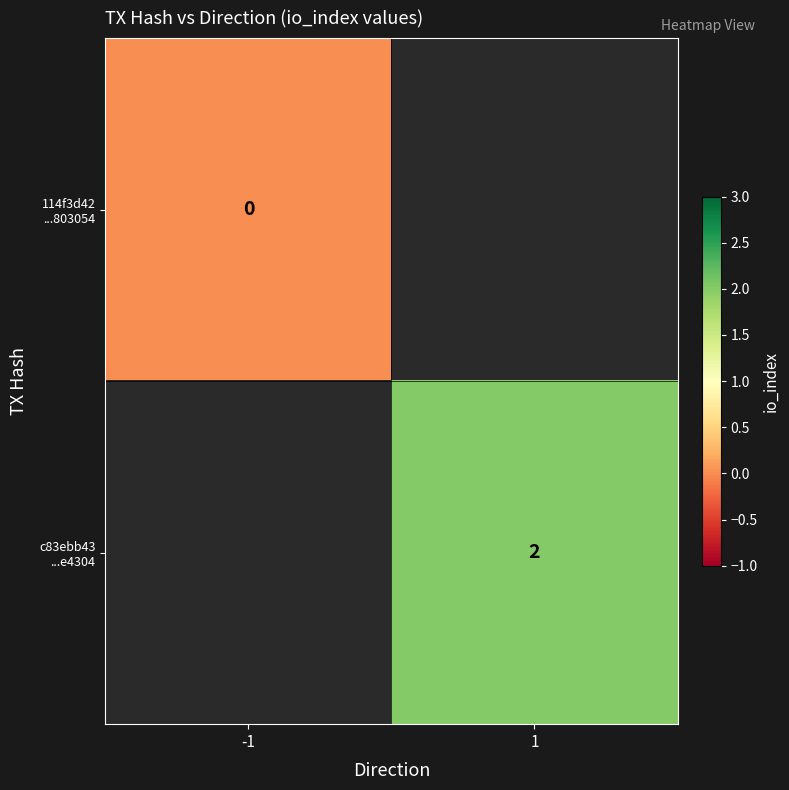

At which label is 114f3d42 ...803054 closest to 0?

-1